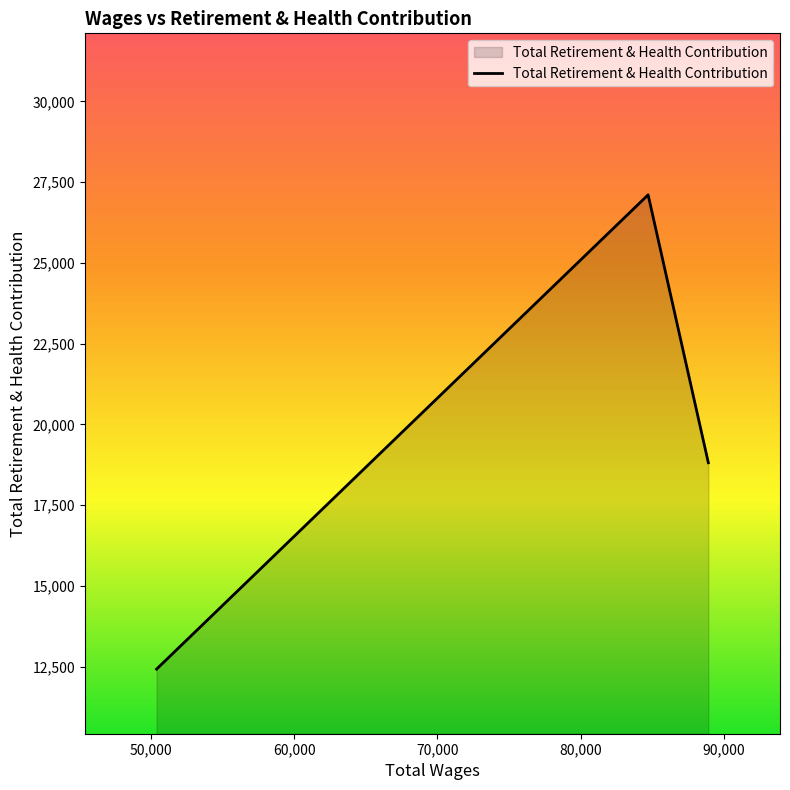

What is the average value?

19445